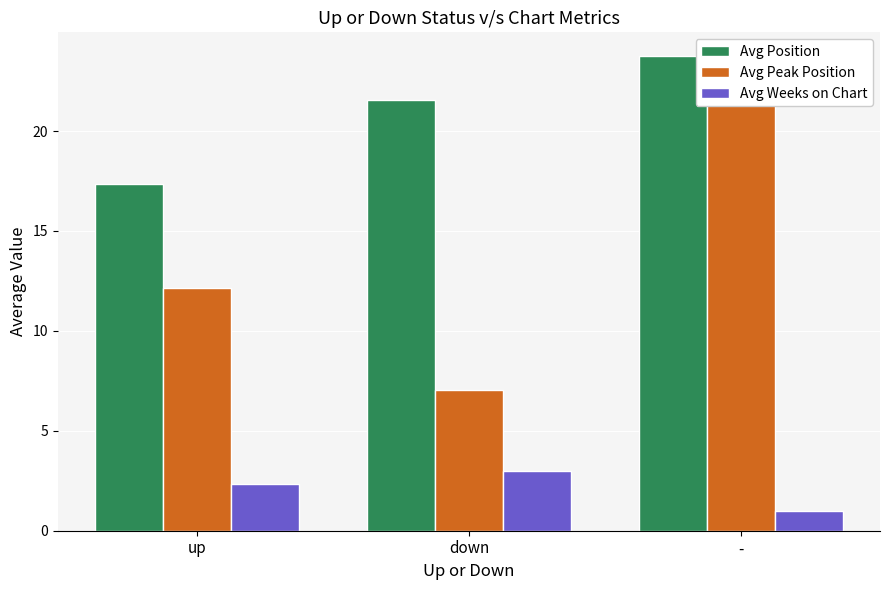

Read the Avg Peak Position value at down.

7.0